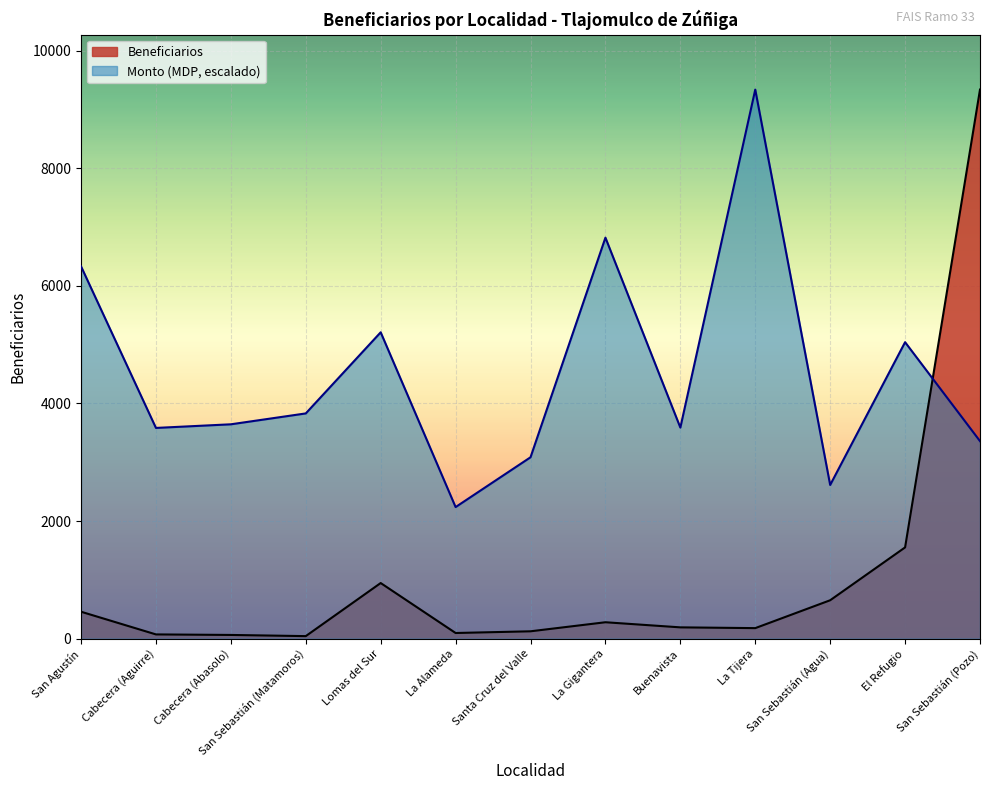

Does the chart display data point markers on the line(s)?

No